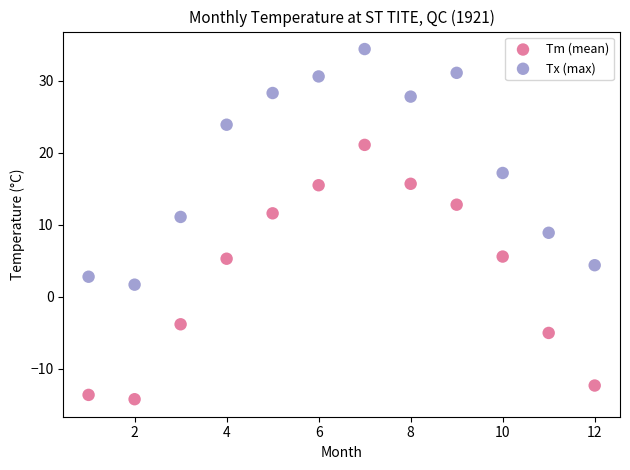

In the Tx (max) series, what Y value is closest to 18?

17.2